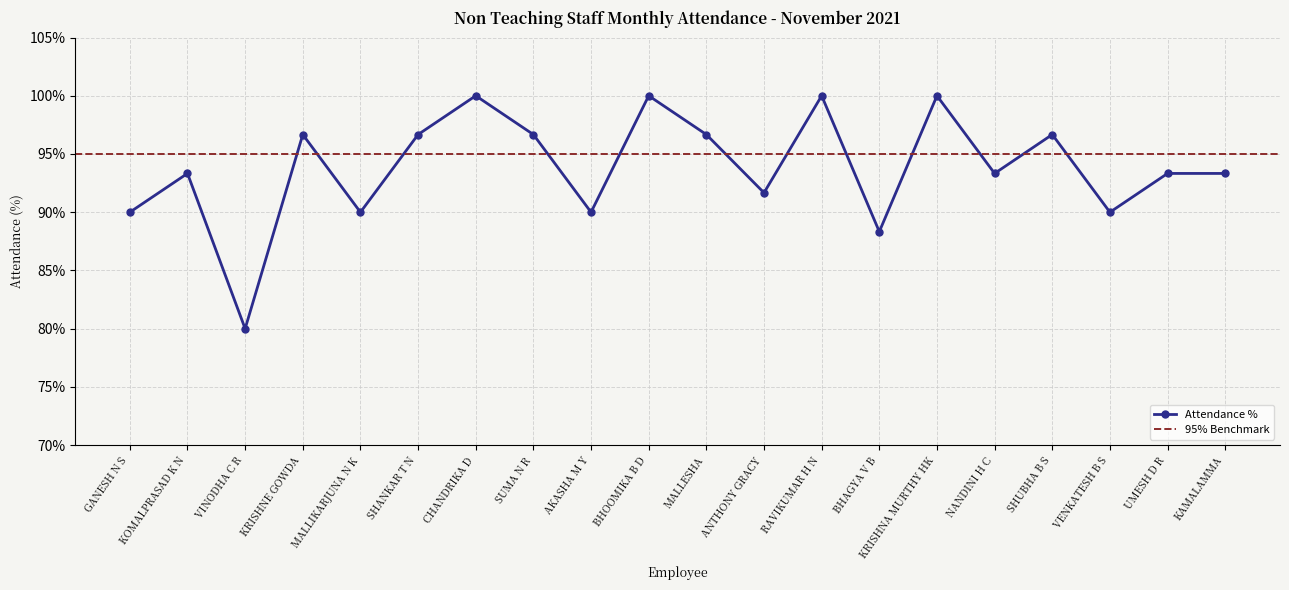

Approximately how many times larger is the value at UMESH D R compared to NANDINI H C?

1.0